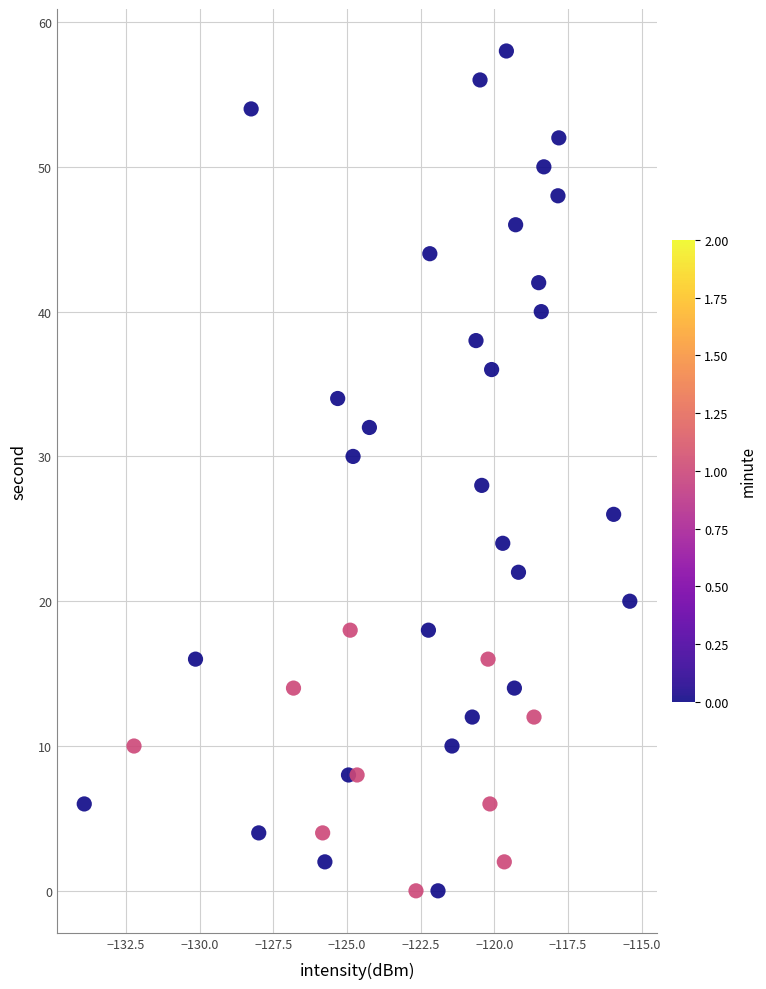

What is the range of Y values (max minus min)?

58